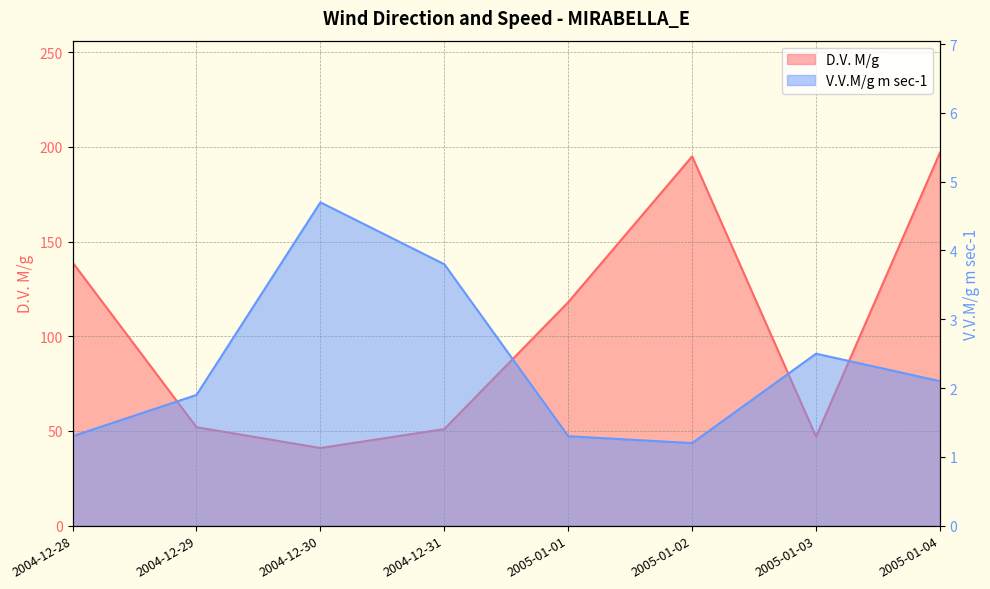

At which category does V.V.M/g m sec-1 reach its first local peak?

2004-12-30